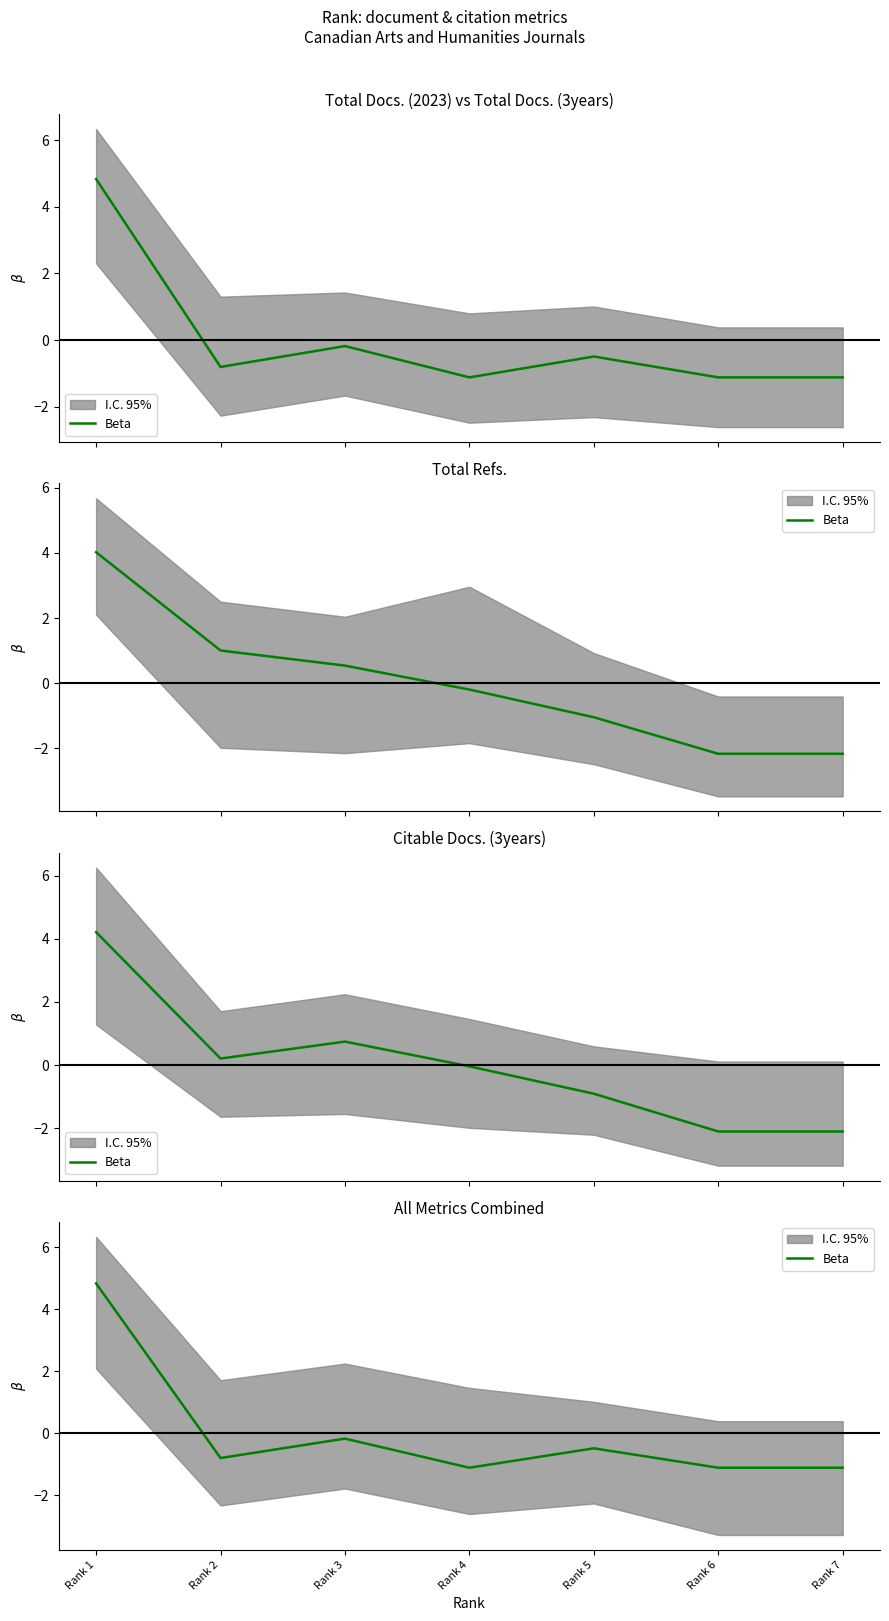

How many negative values are there?

6